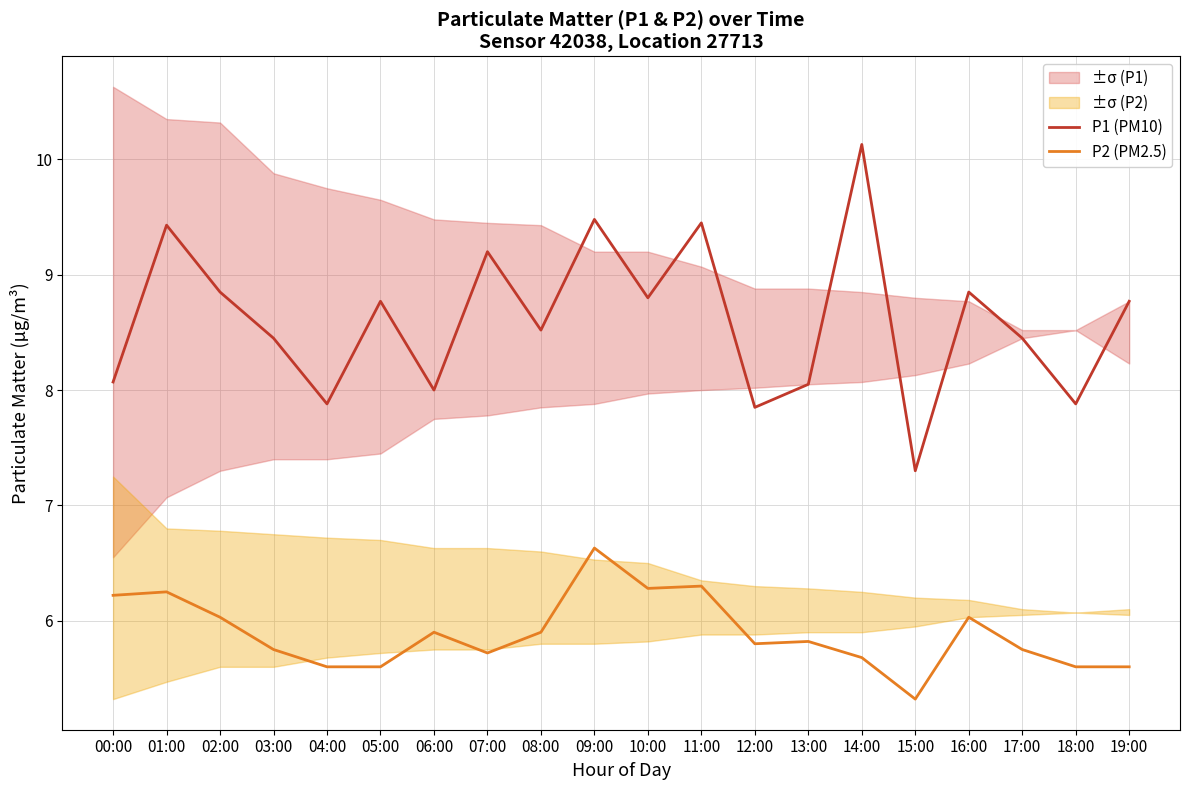

Rank the series at 04:00 from lowest to highest value.

P2 (PM2.5), P1 (PM10)